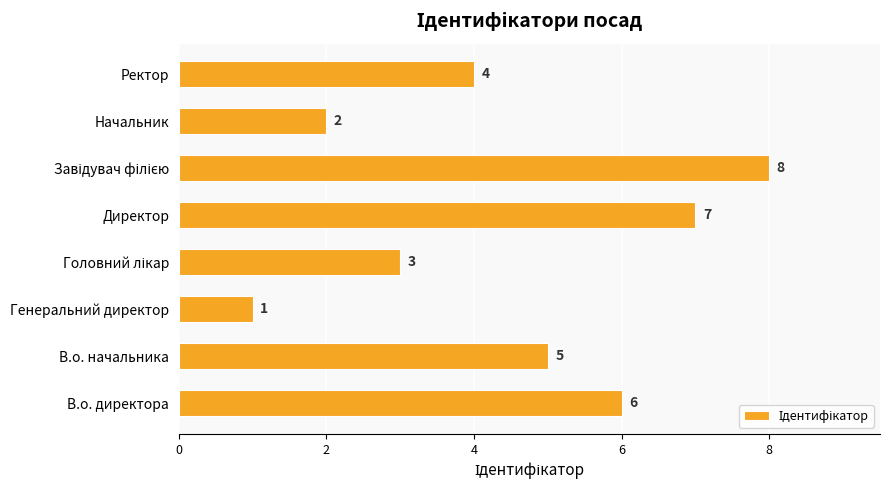

Is it true that the value at Ректор is 1?

False